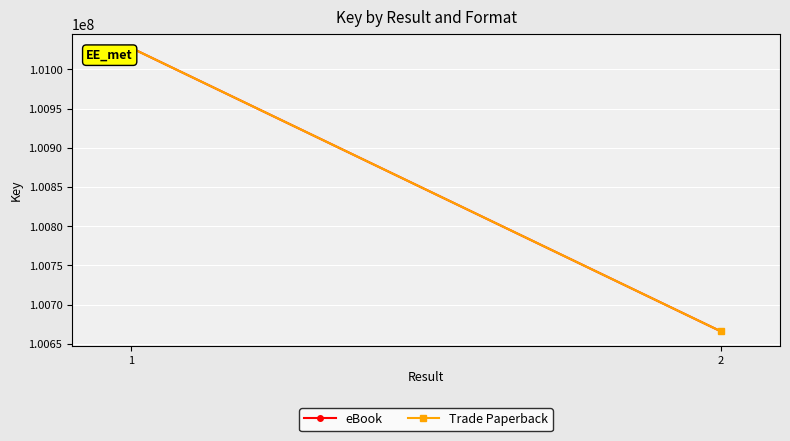

How many lines are shown in the chart?

2